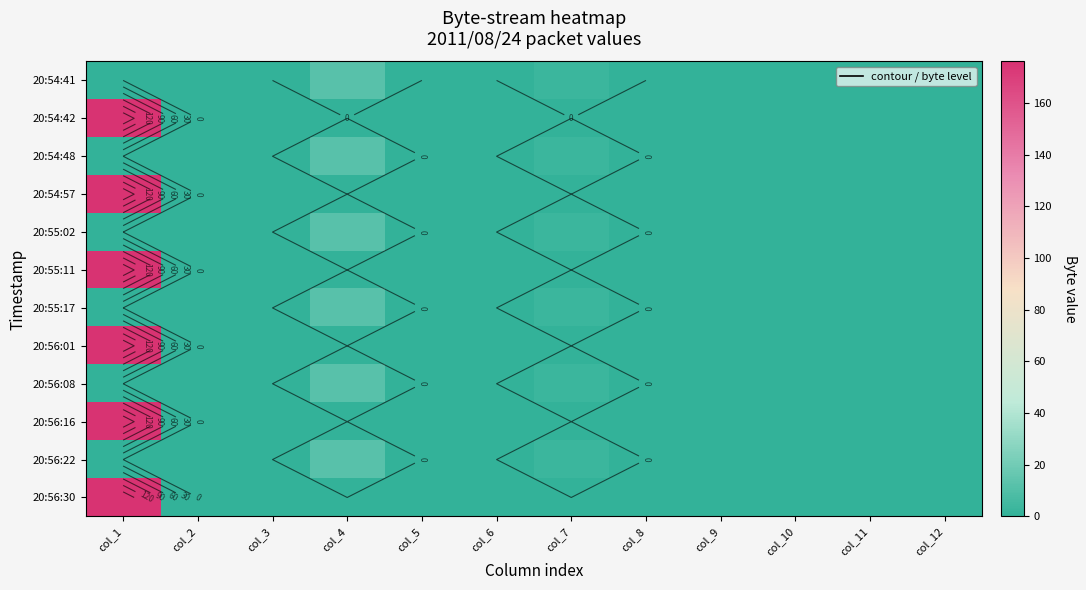

At which category is the sum across all series the highest?

col_1